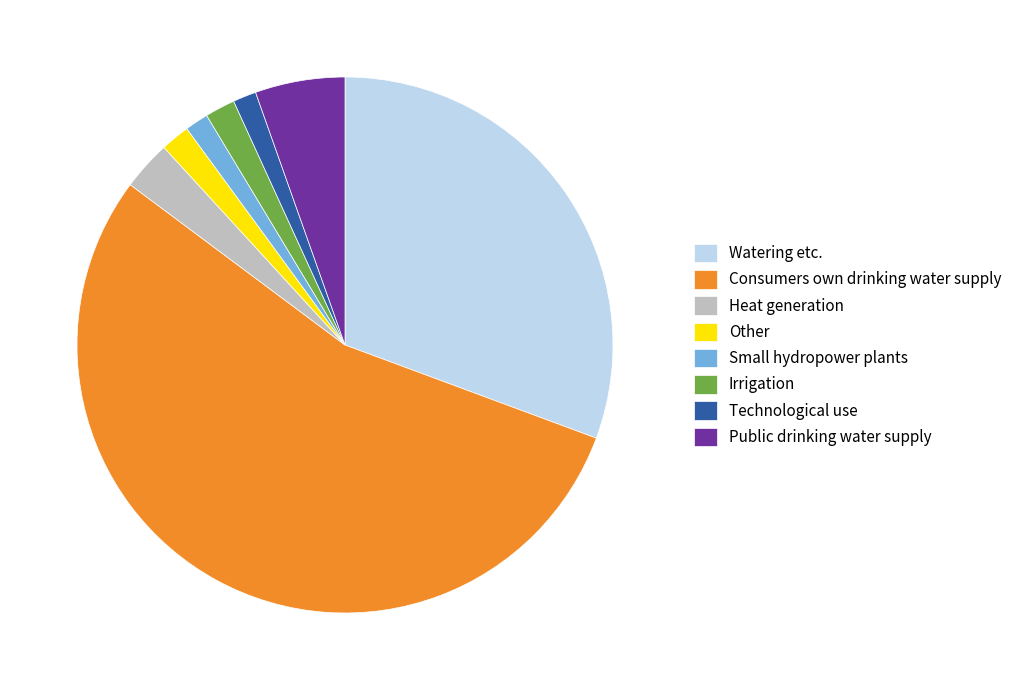

How many slices are in this pie chart?

8